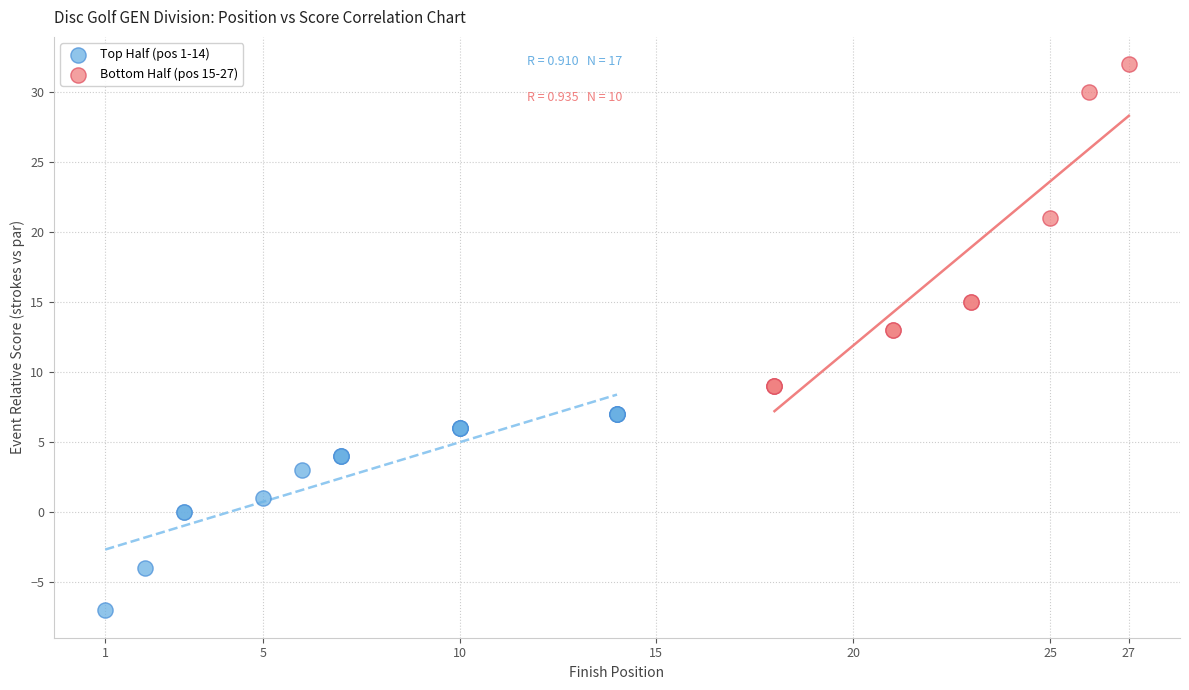

What are all the series names shown in the legend?

Top Half (pos 1-14), Bottom Half (pos 15-27)